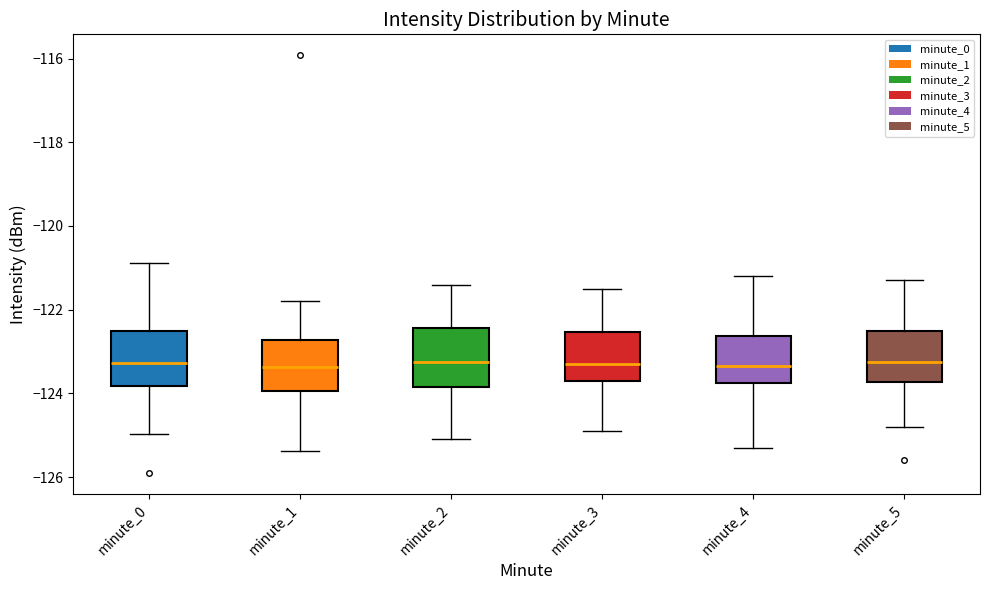

Where does the median line of the box for minute_5 sit on the y-axis? The values are not printed on the chart, so give them approximately, as read against the axis.

-123.2